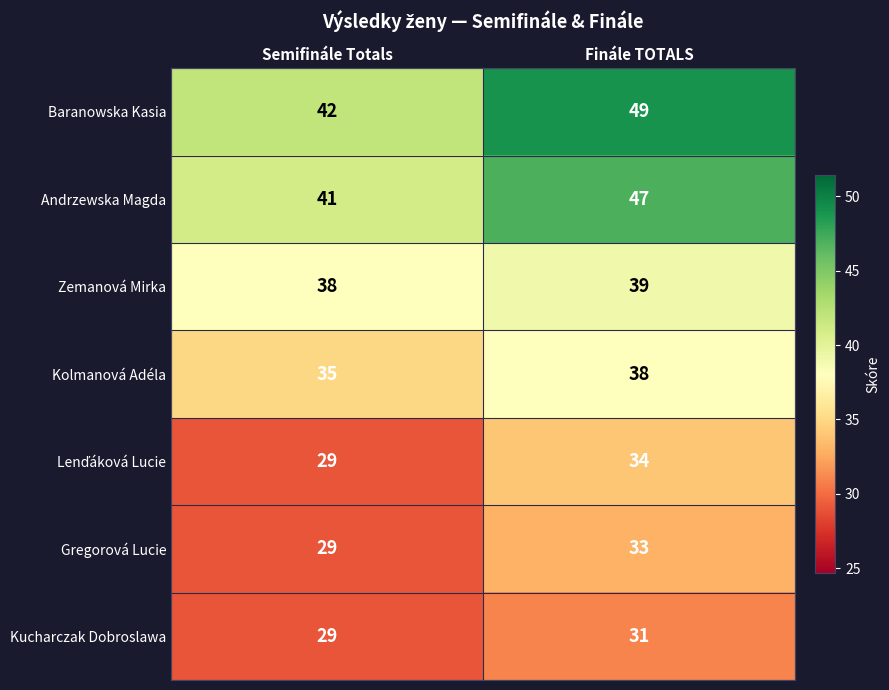

Read the Kolmanová Adéla value at Semifinále Totals.

35